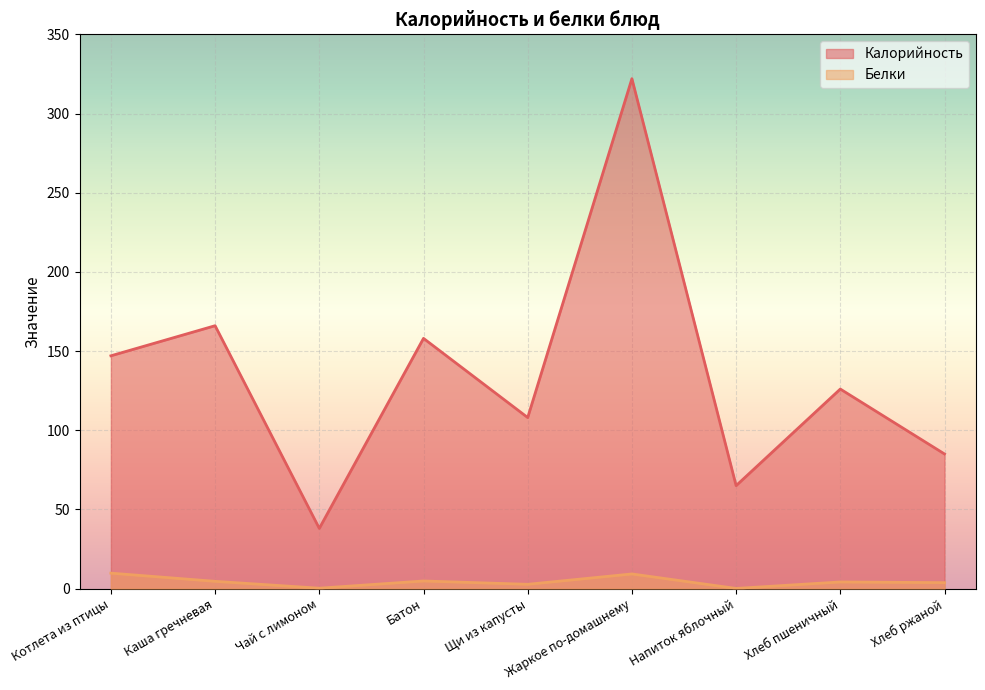

At which category does Белки reach its first local valley?

Чай с лимоном